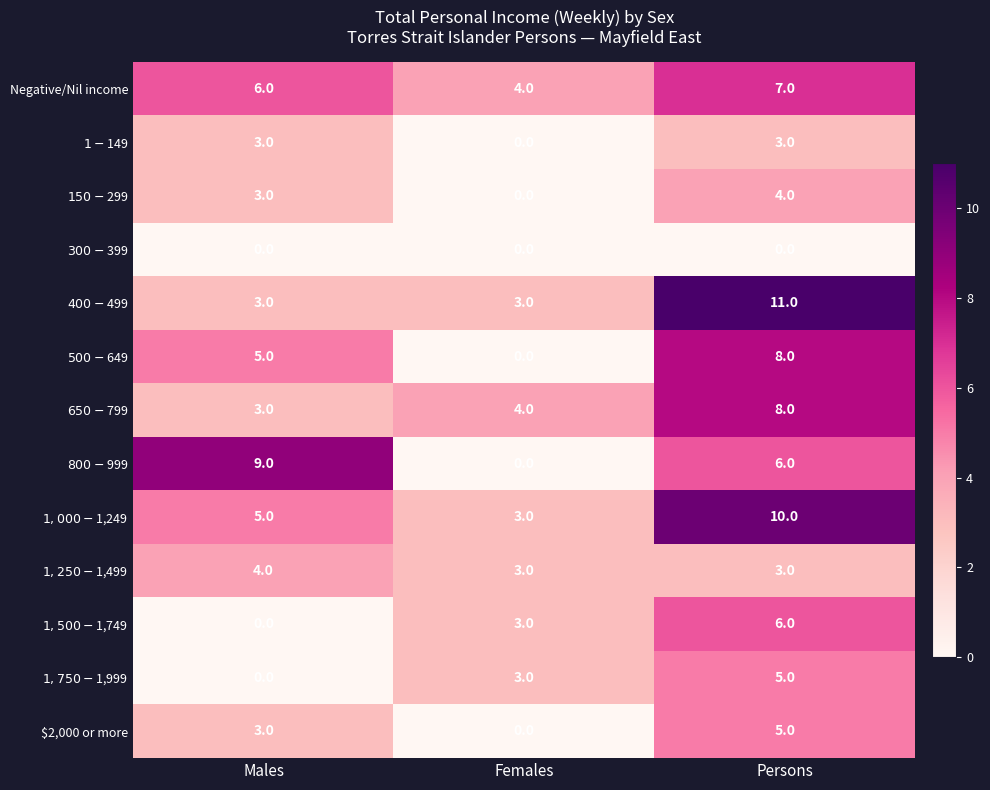

What is the total value across all series at Females?

23